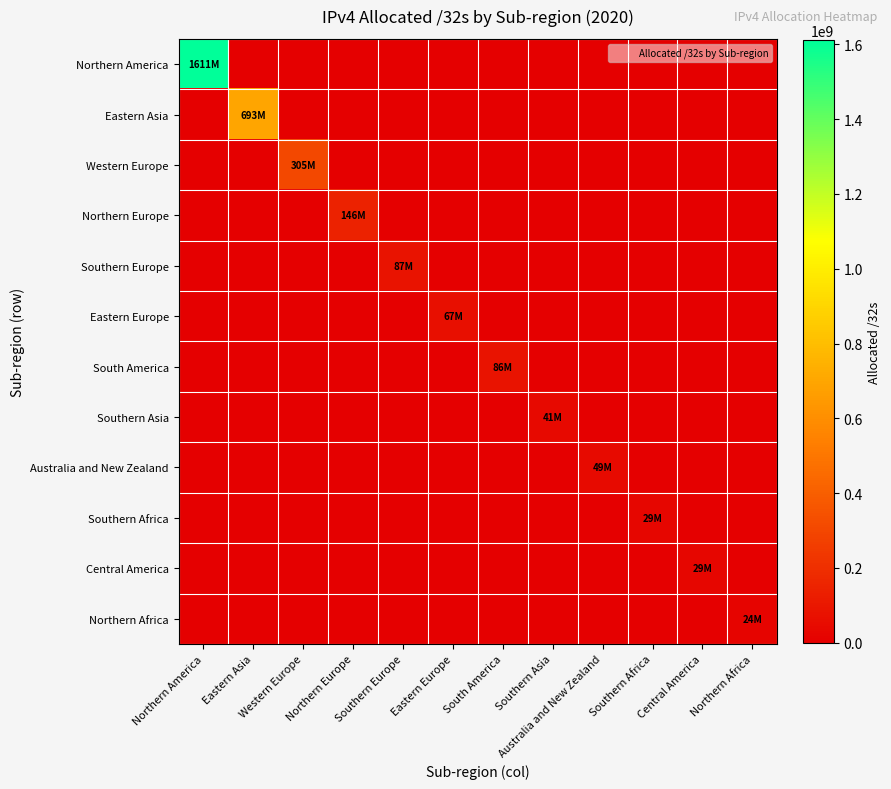

Between Southern Africa and Eastern Asia, which is larger?

Southern Africa